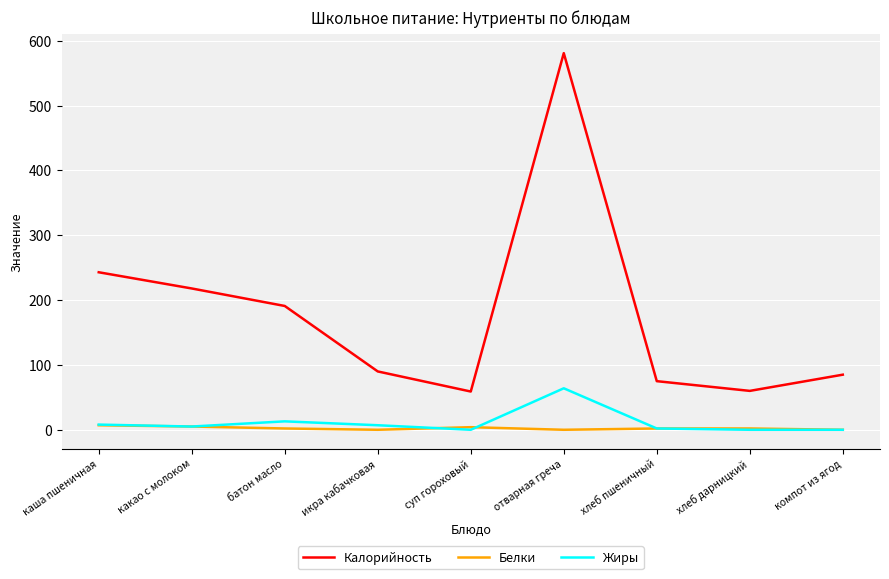

What is the total value across all series at каша пшеничная?

258